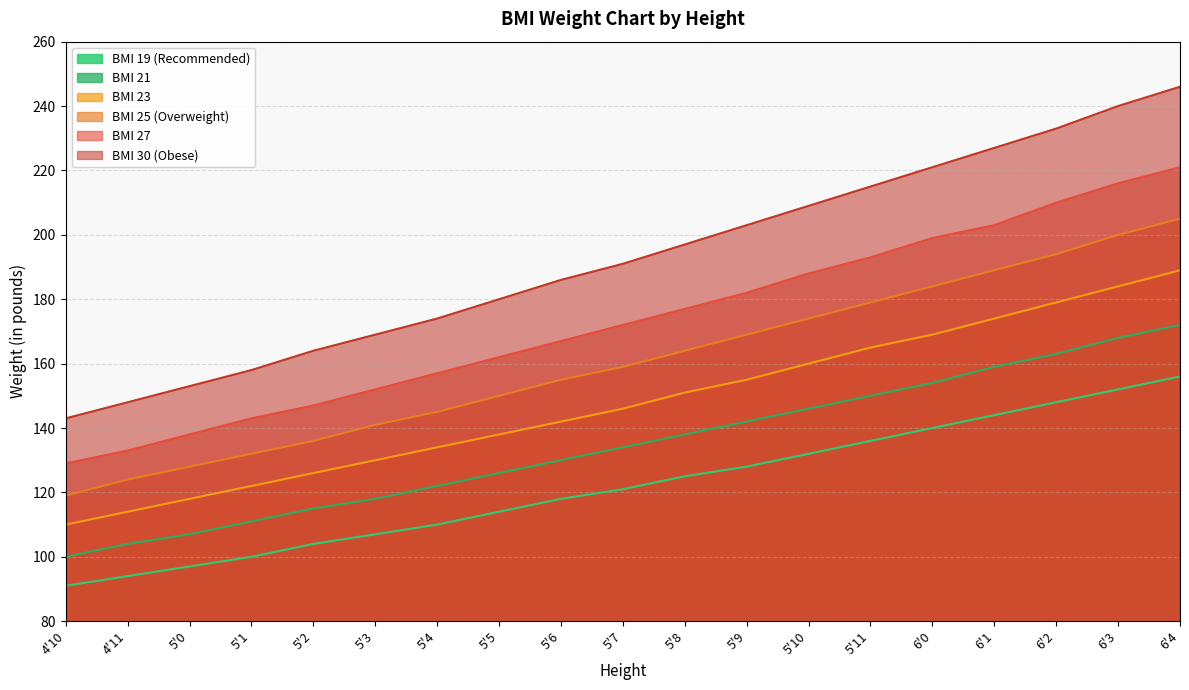

True or false: BMI 23 and BMI 25 (Overweight) intersect in this chart.

False